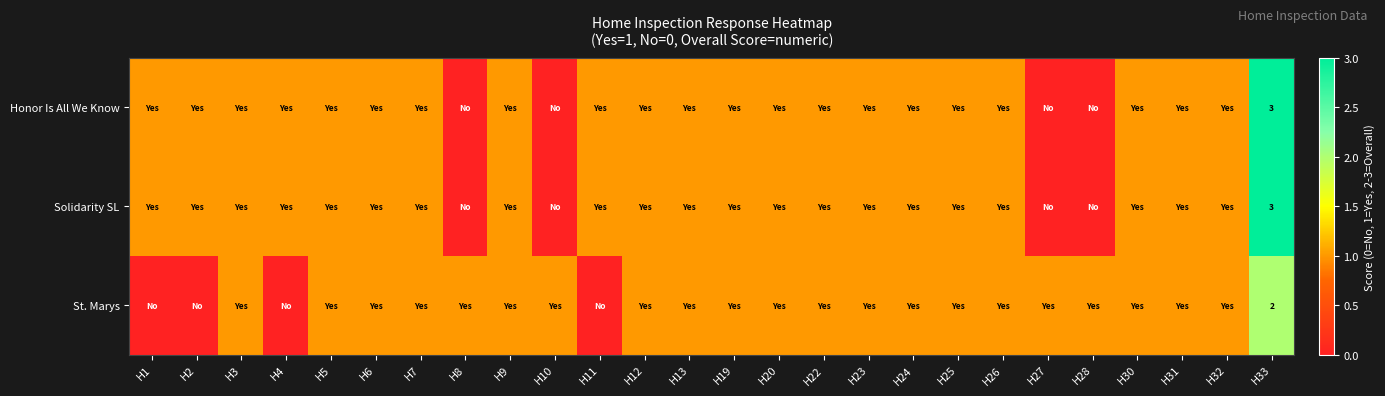

Between H10 and H7, which is larger?

H7